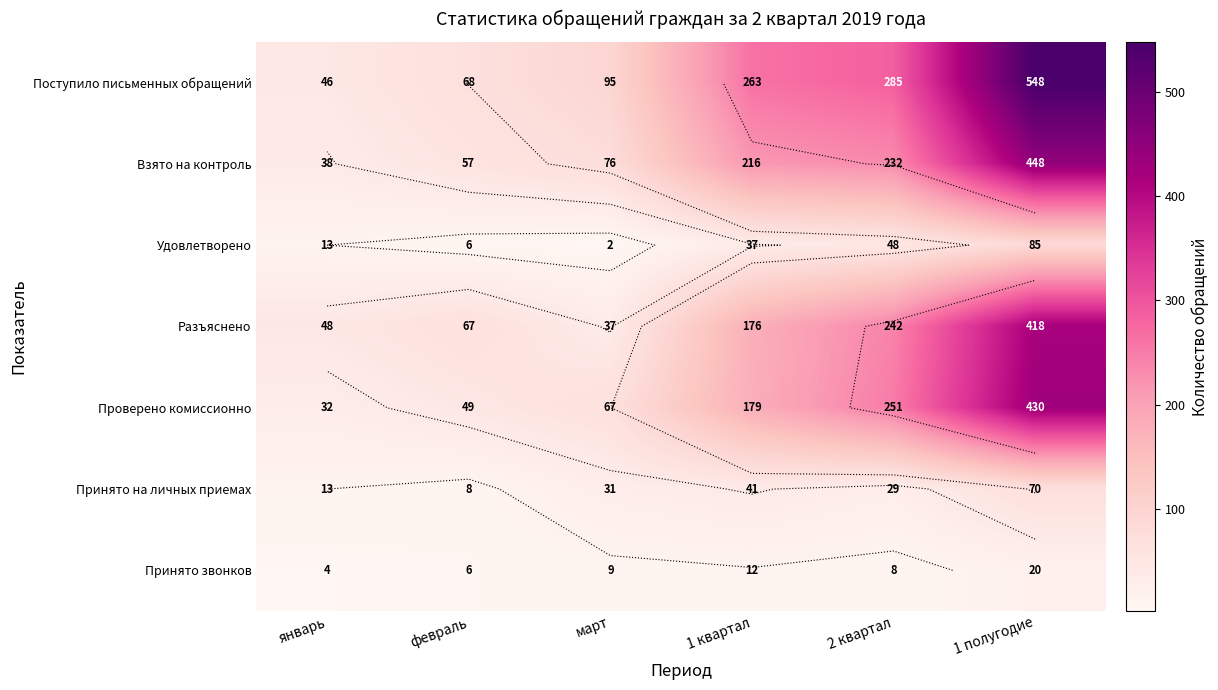

Which series changed the most between январь and февраль?

Поступило письменных обращений